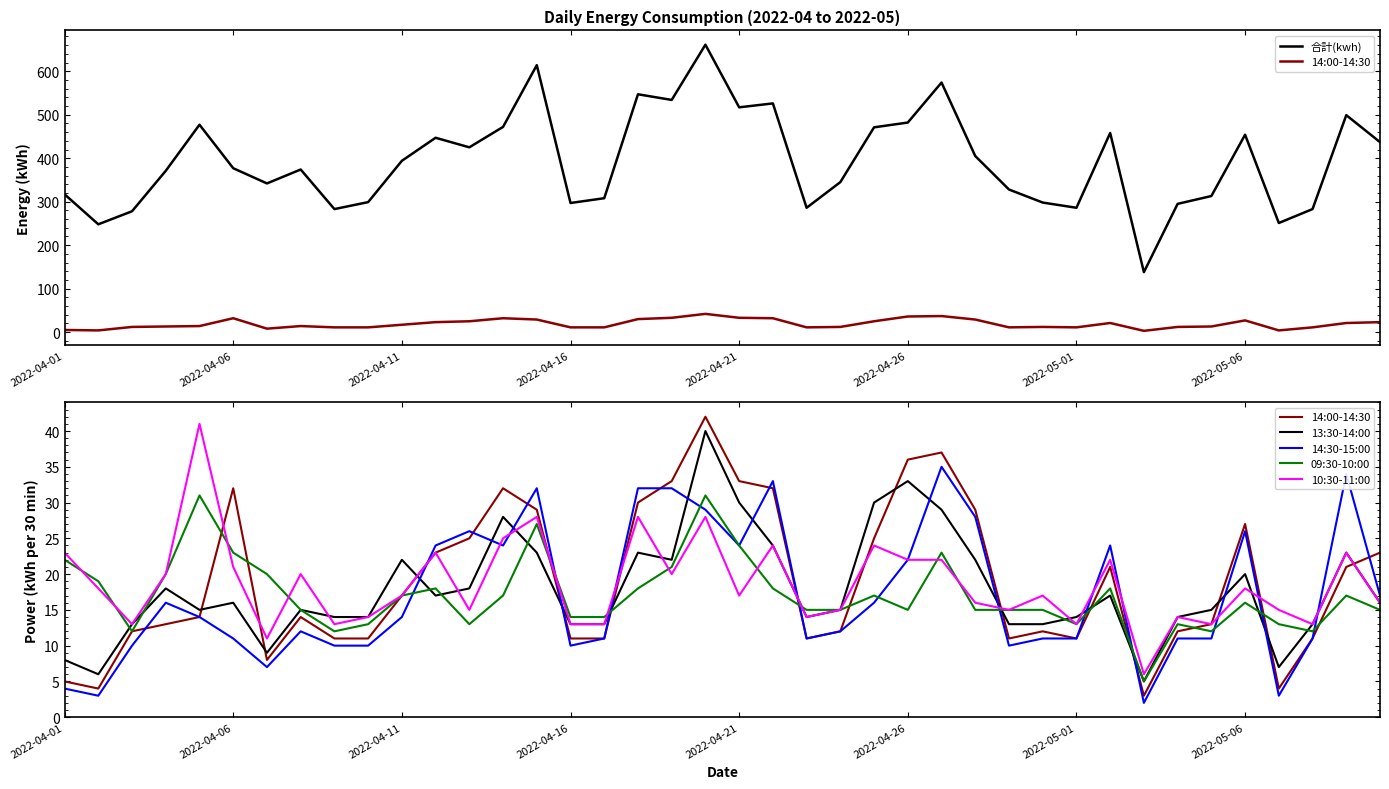

What is the average value of the 10:30-11:00 series?

19